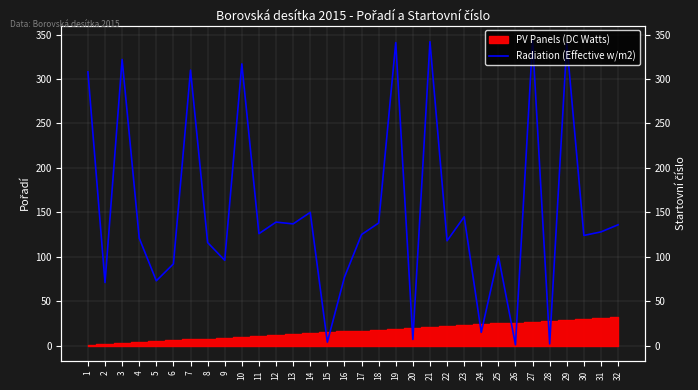

At which label does the data first exceed 126?

1